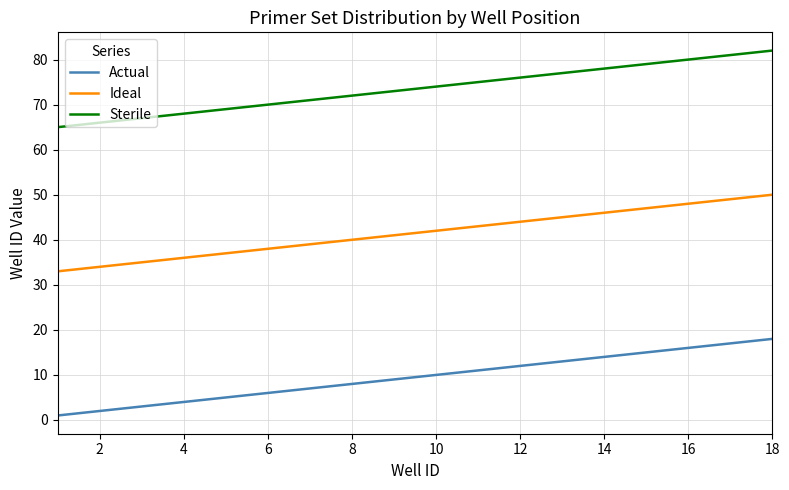

List the series in order of their peak value, highest first.

Sterile, Ideal, Actual